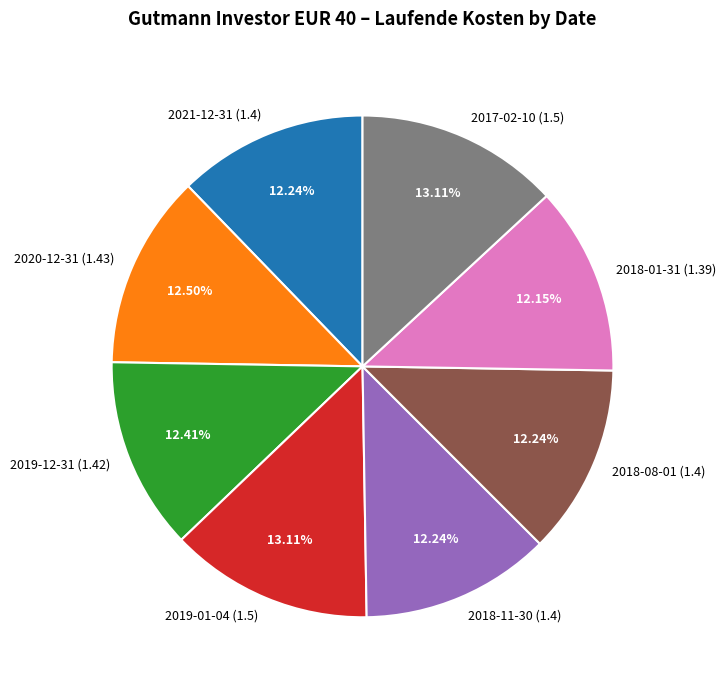

Does 2021-12-31 represent more than half of the total?

No